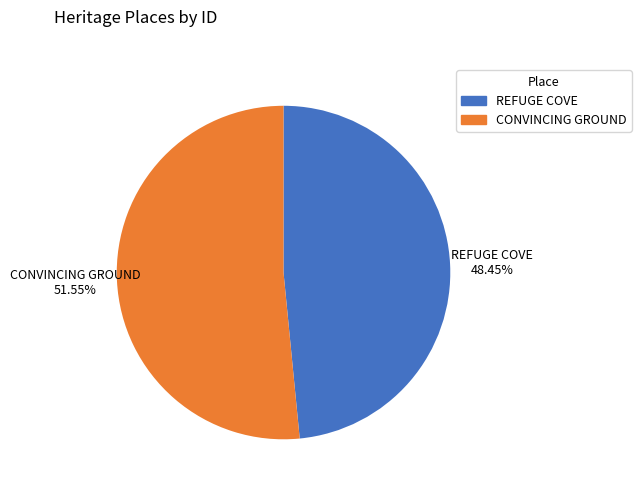

Is the sum of REFUGE COVE and CONVINCING GROUND greater than half?

Yes